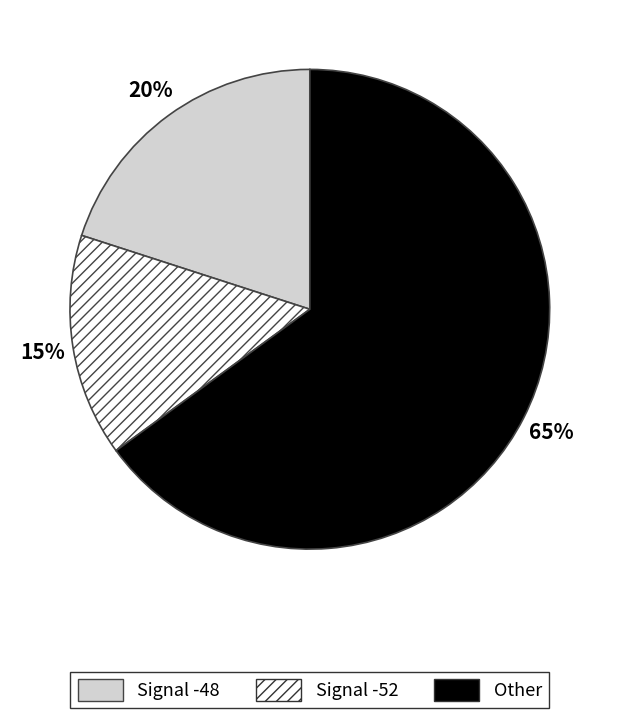

Is there any slice that represents more than half of the pie?

Yes